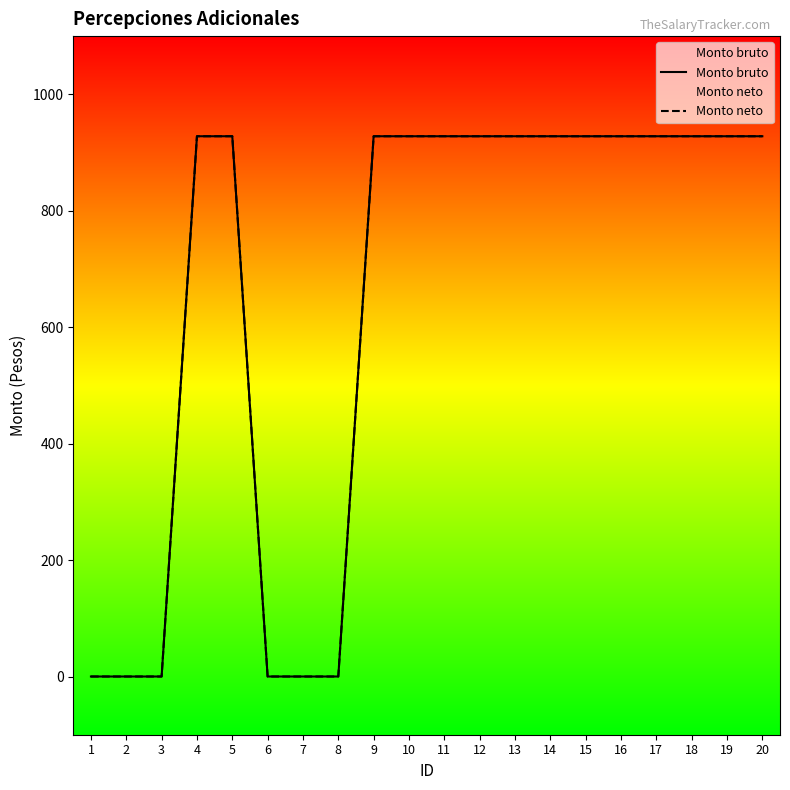

Between 1 and 15, which is larger?

15